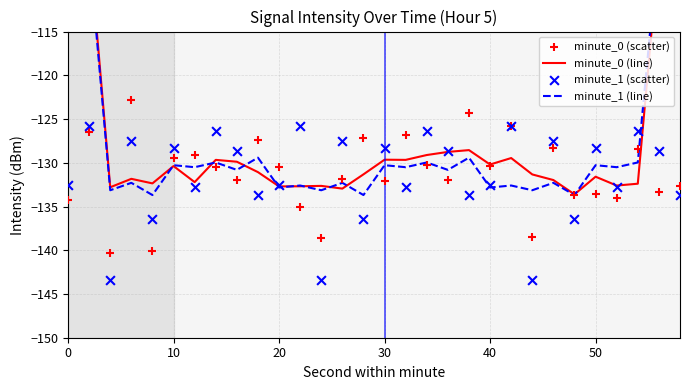

What are all the series names shown in the legend?

minute_0 (line), minute_1 (line), minute_0 (scatter), minute_1 (scatter)